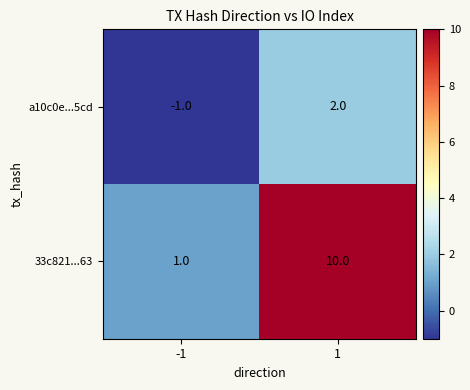

What is the maximum value shown in the chart?

10